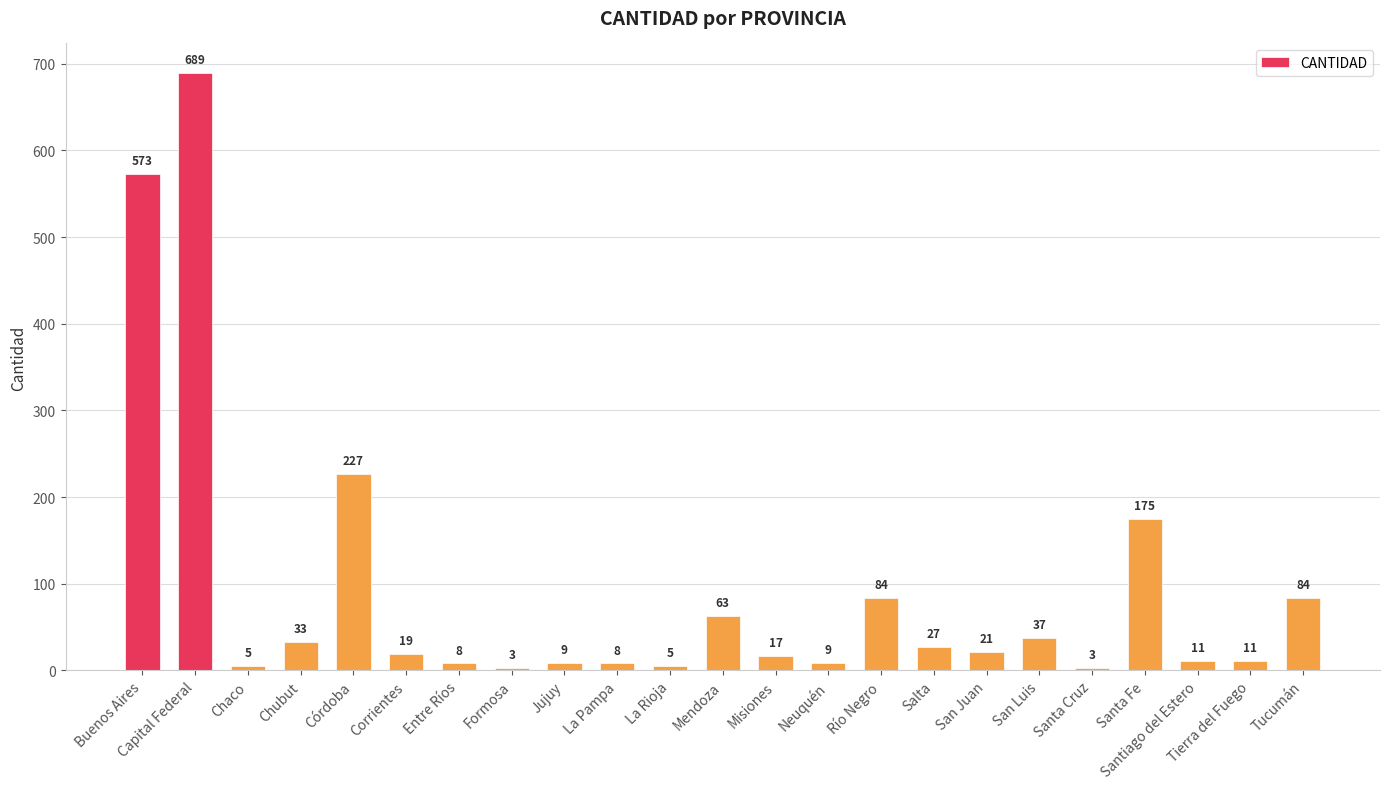

What is the sum of the values at La Pampa and Formosa?

11